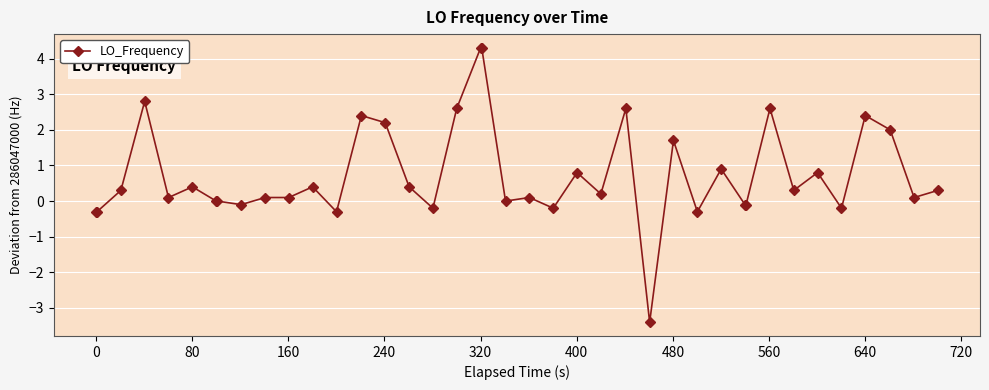

What is the smallest value displayed?

-3.4